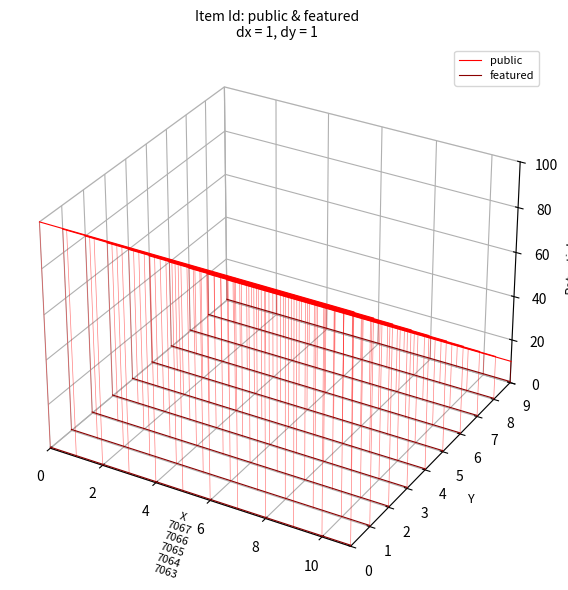

The value of featured at 11 is -0.1. True or false?

False